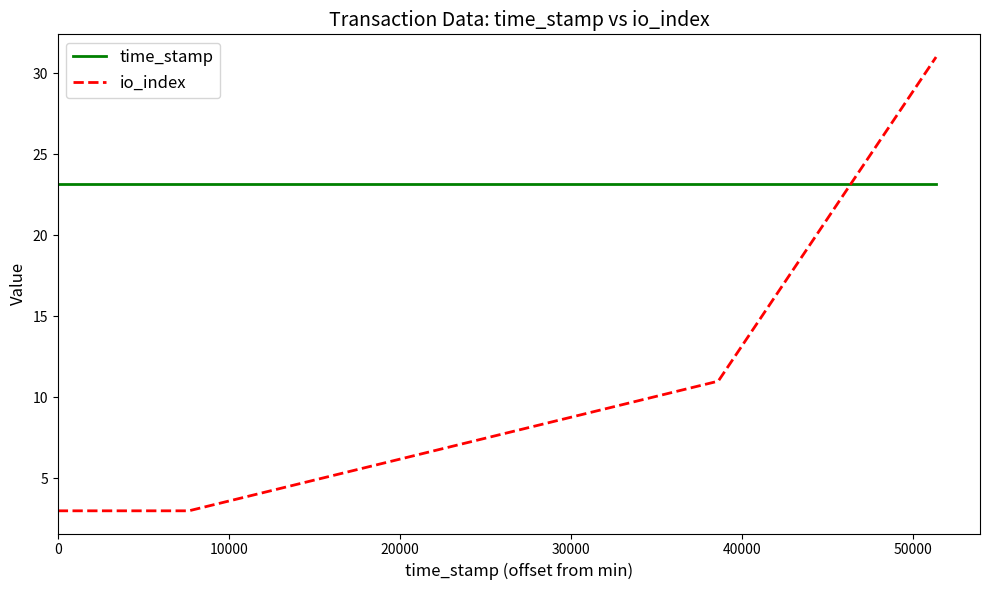

At how many categories does at least one series exceed 14?

4